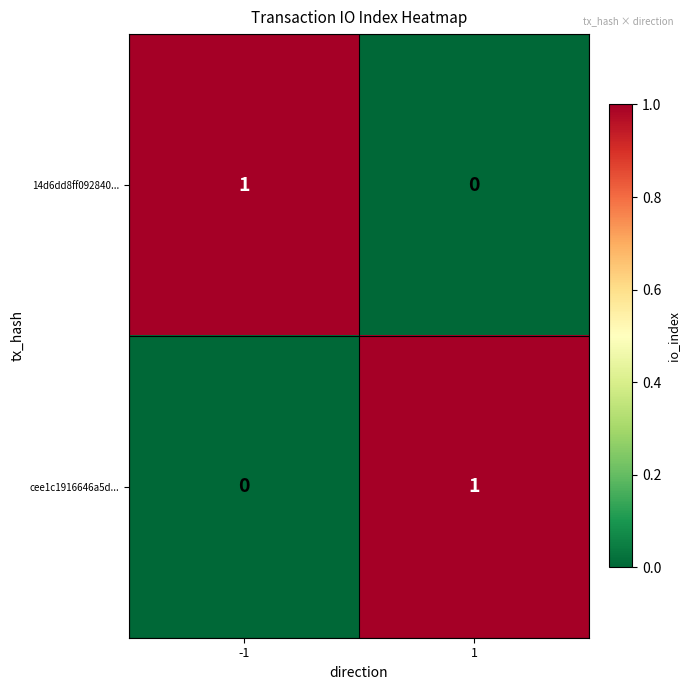

At how many categories does at least one series exceed 0?

2